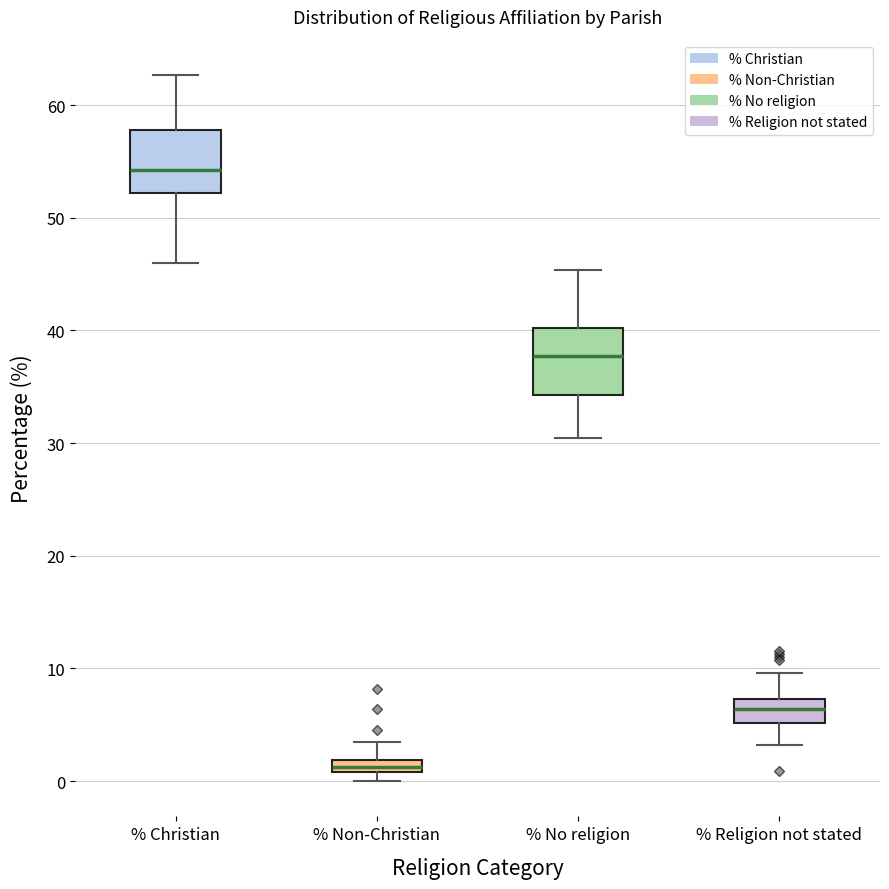

Which box has the highest median line?

% Christian